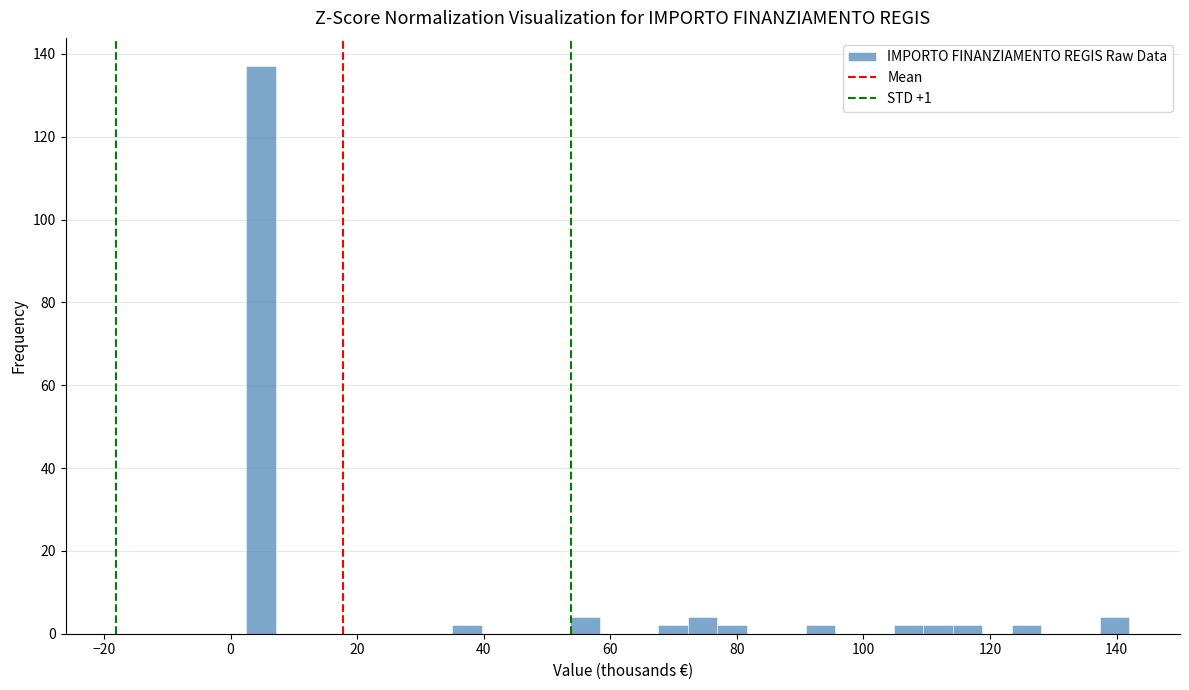

Read against the x-axis, roughly where is the centre of the tallest bar?

4